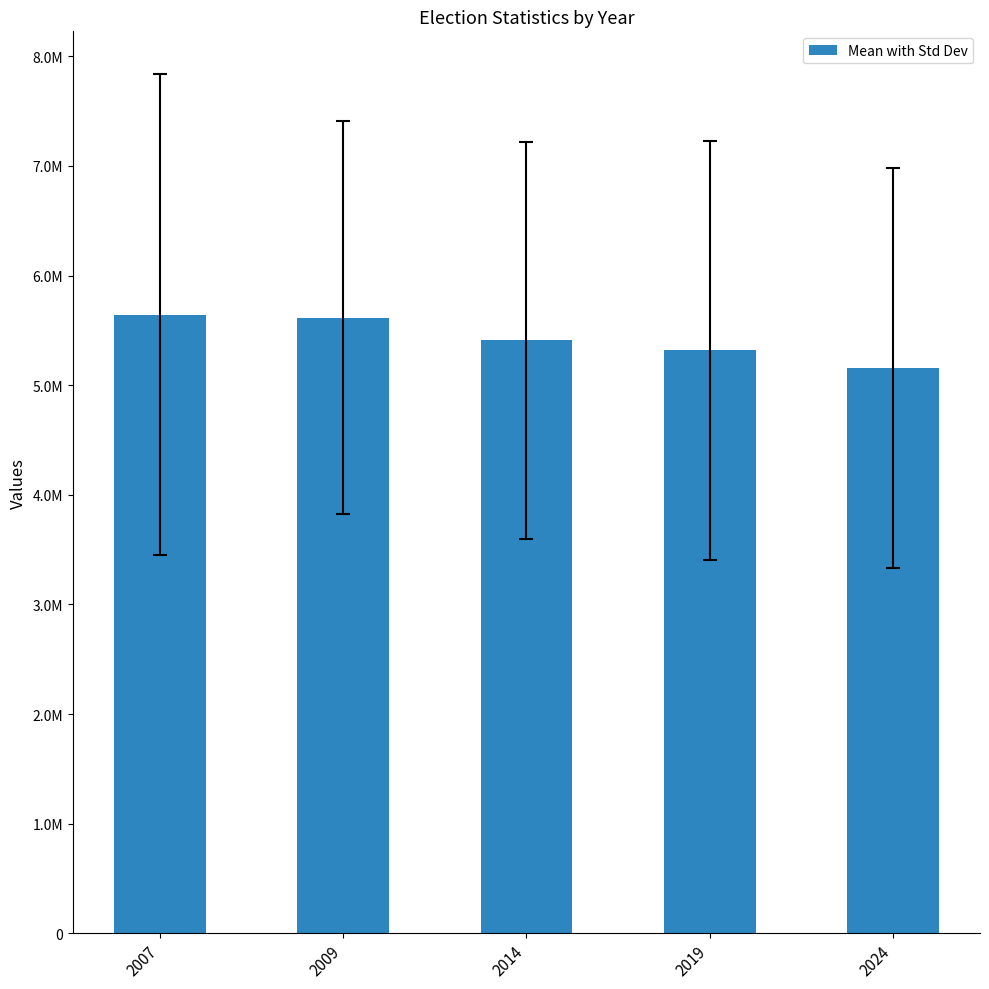

What is the smallest value displayed?

5154750.5